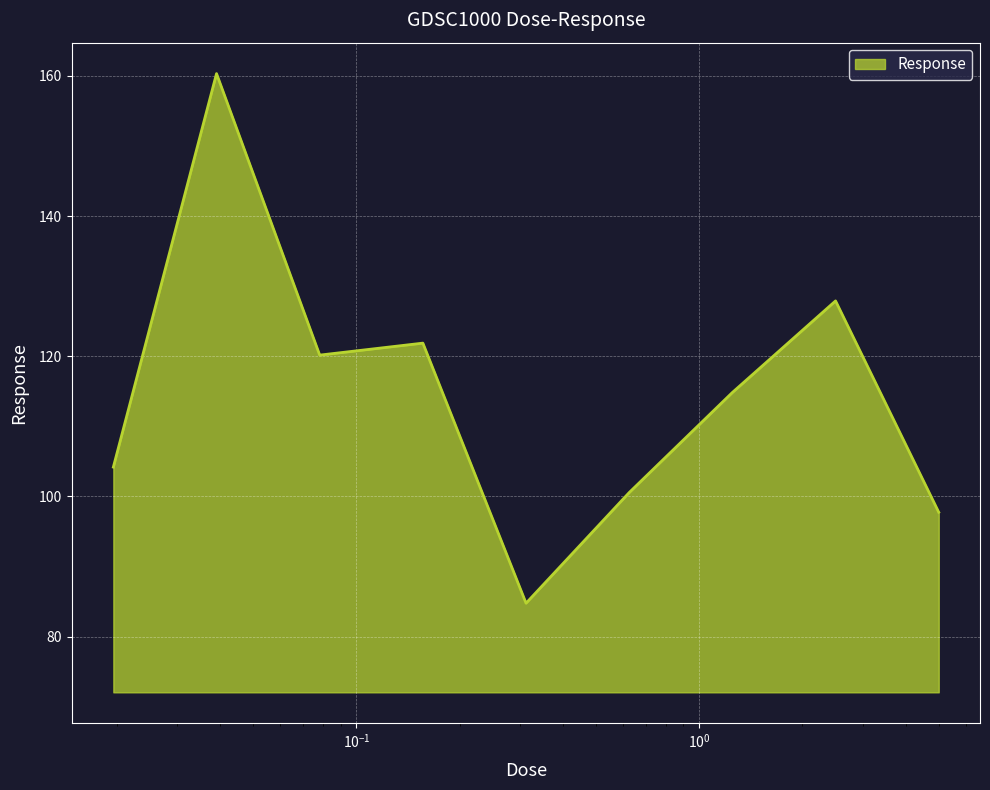

What is the smallest value displayed?

84.8